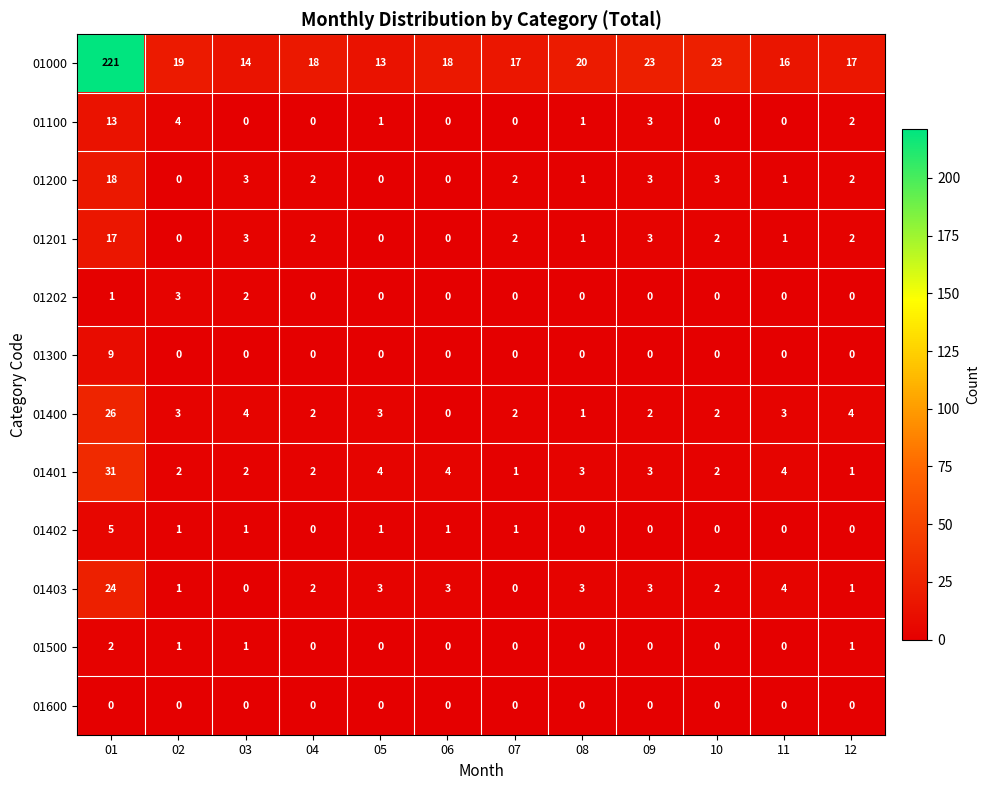

At which category is the sum across all series the highest?

01